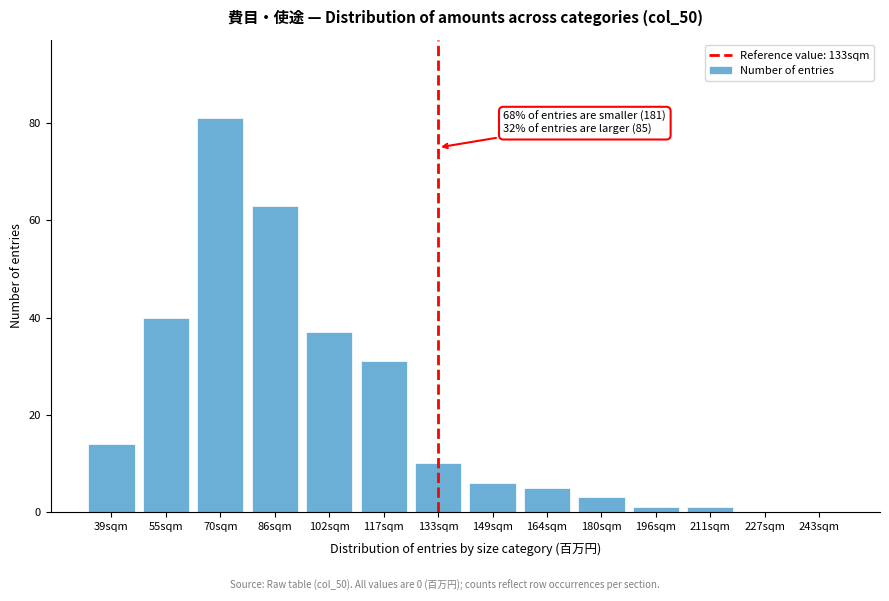

Reading left to right, what are all the values shown in this chart?

39sqm=14	55sqm=40	70sqm=81	86sqm=63	102sqm=37	117sqm=31	133sqm=10	149sqm=6	164sqm=5	180sqm=3	196sqm=1	211sqm=1	227sqm=0	243sqm=0